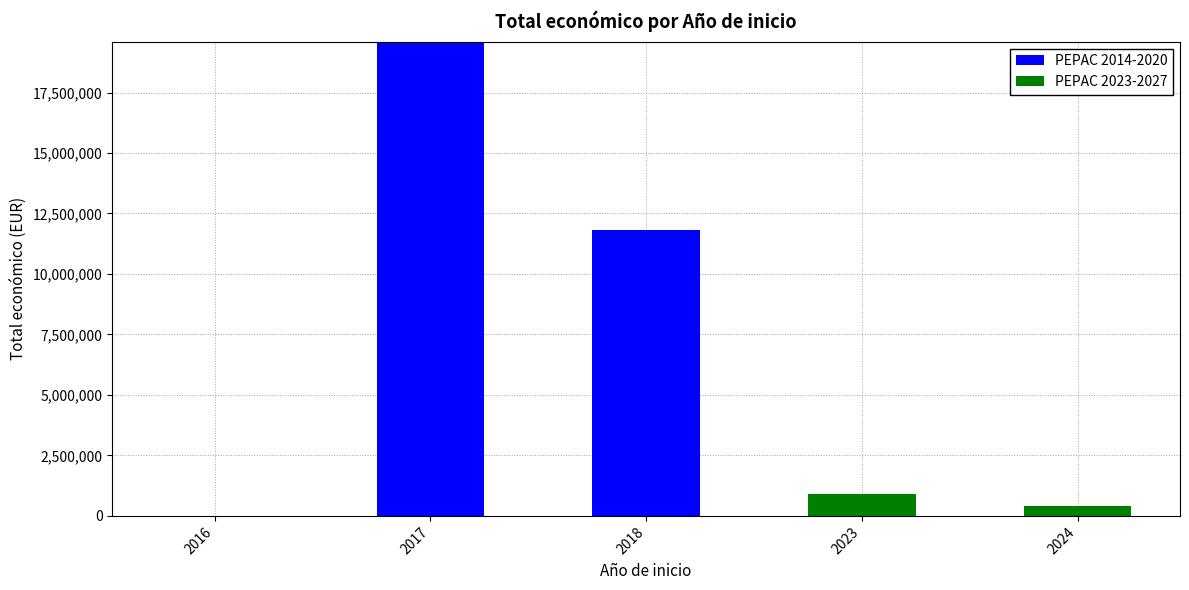

How many series are shown in this chart?

2